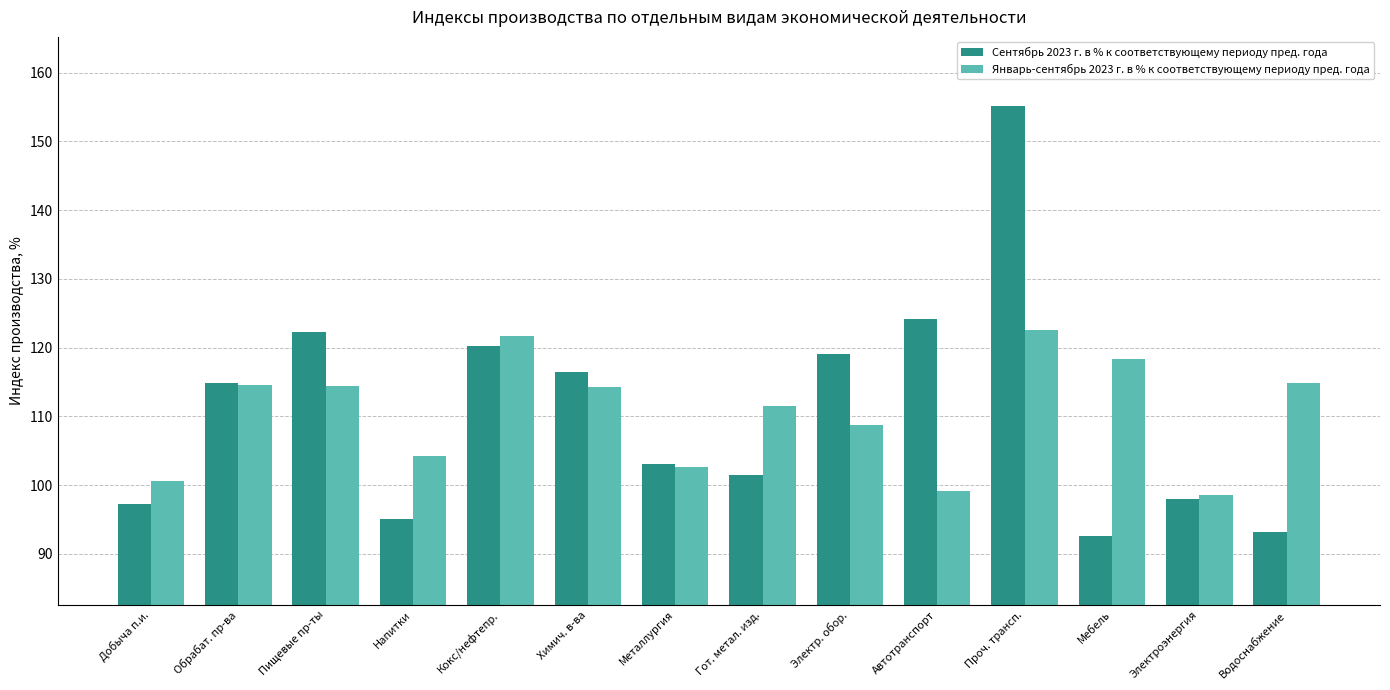

Is the value of Сентябрь 2023 г. в % к соответствующему периоду пред. года at Химич. в-ва greater than the value of Январь-сентябрь 2023 г. в % к соответствующему периоду пред. года at Химич. в-ва?

Yes